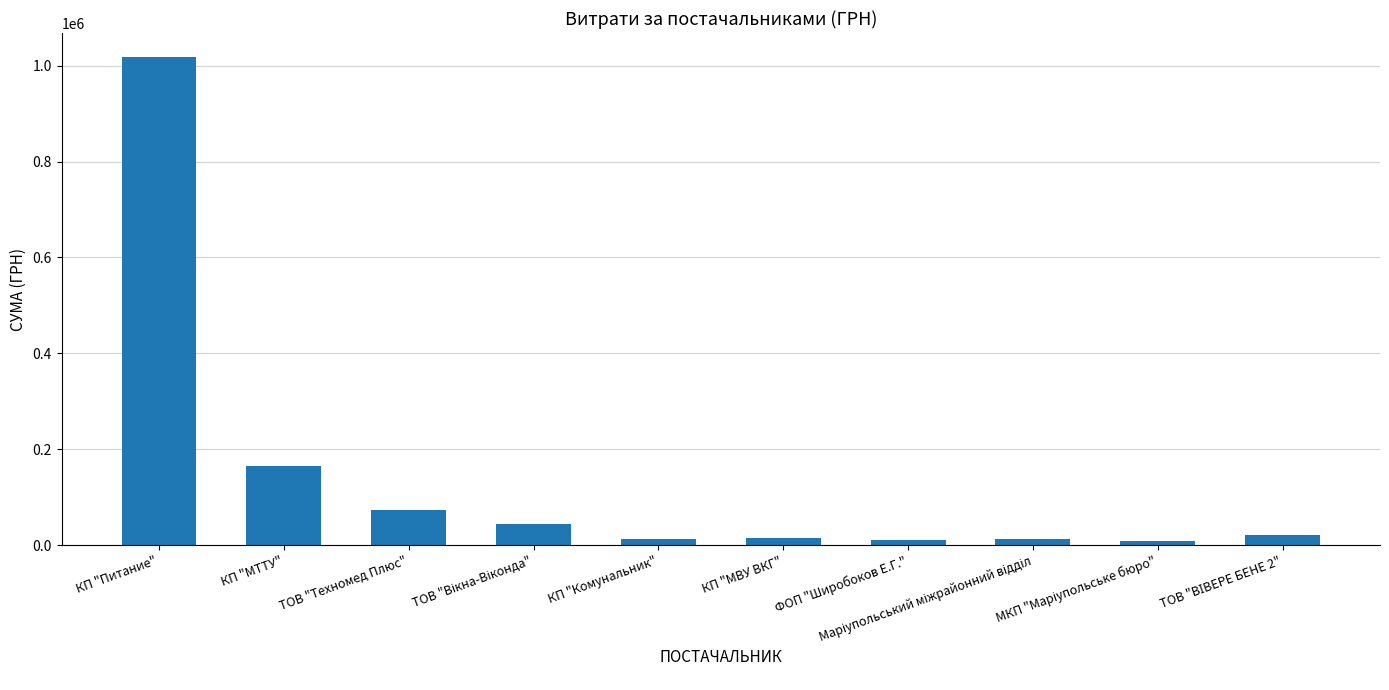

How many bars are there in total?

10